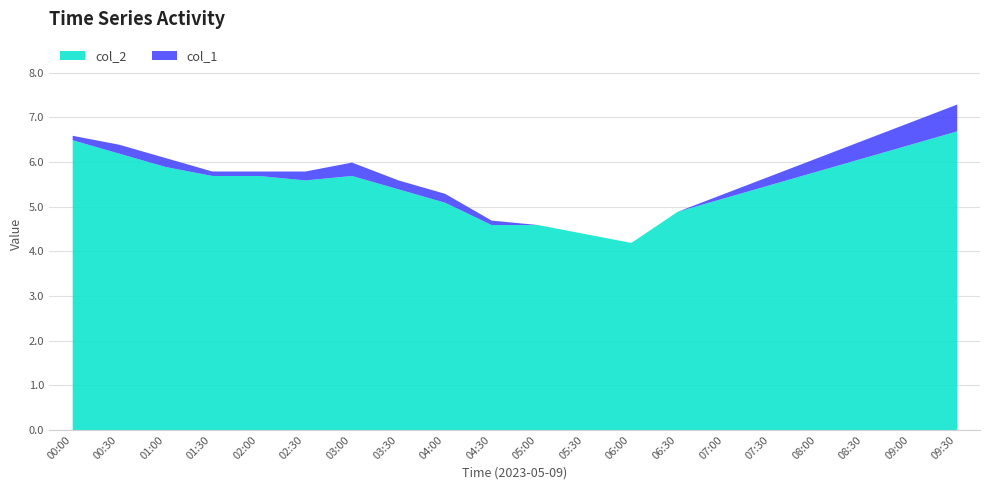

What is the approximate value of col_2 at 00:30?

6.2